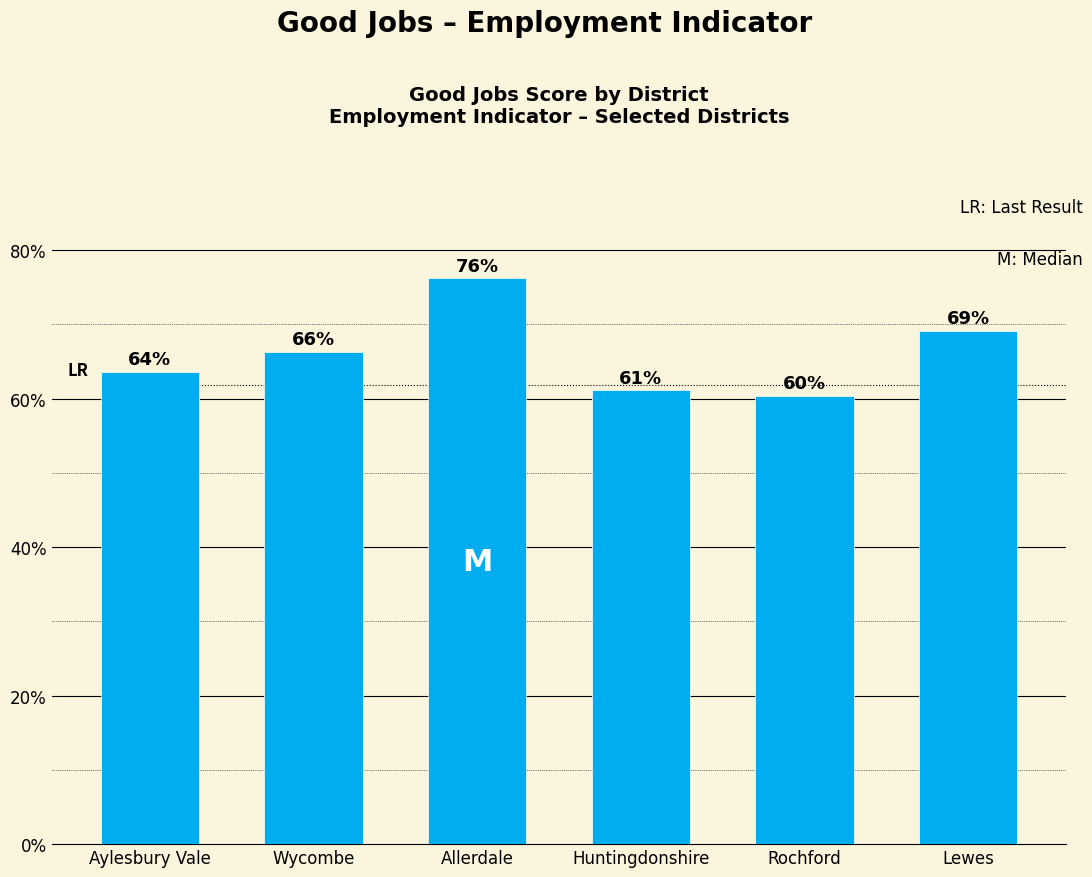

What is the sum of the values at Rochford and Allerdale?

1.4